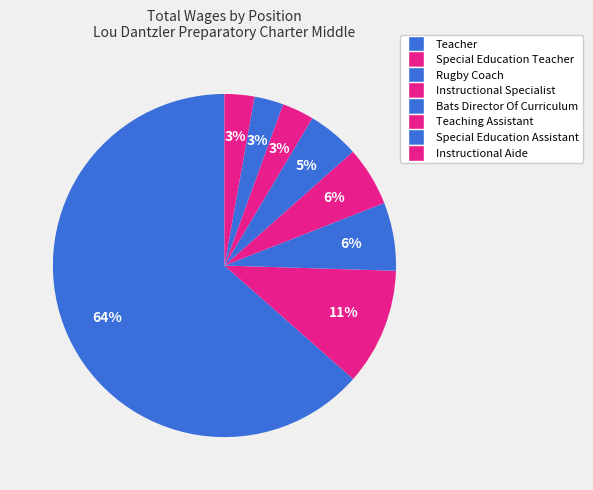

Which slice is the smallest?

Rugby Coach